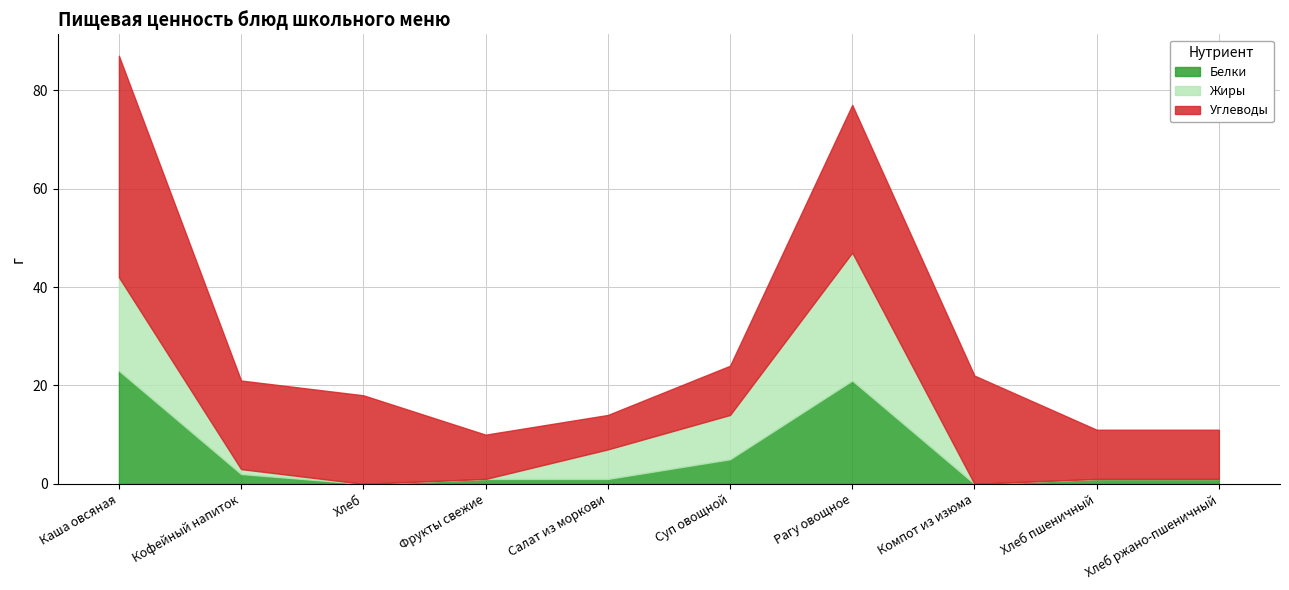

The Жиры series shows 10 at Салат из моркови. True or false?

False